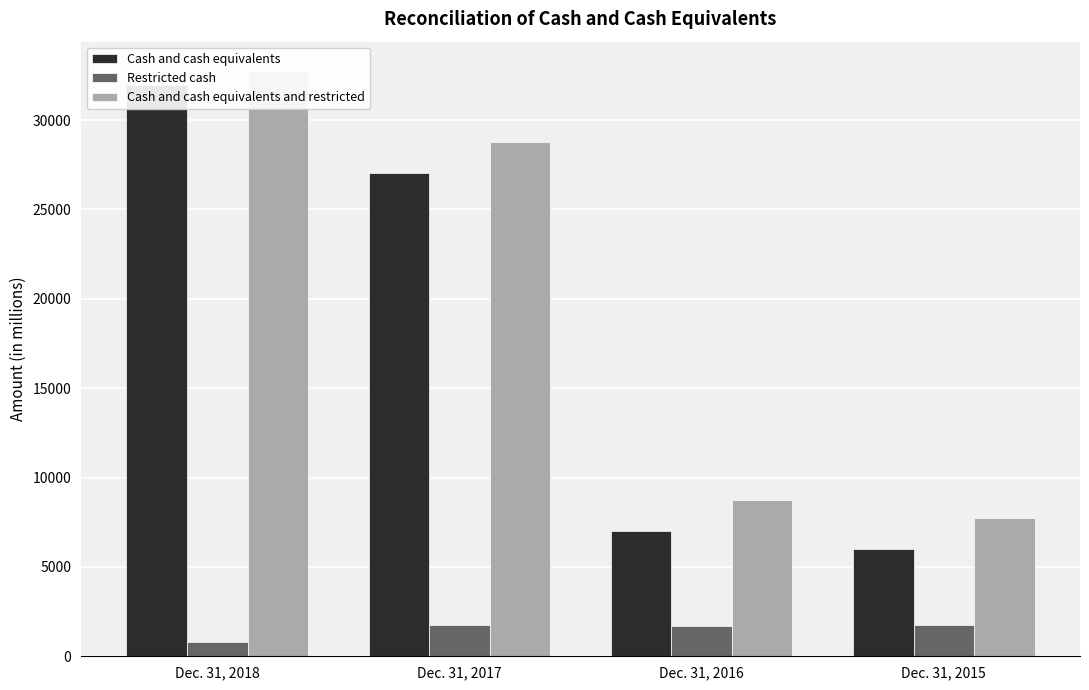

What is the difference between the highest and lowest values at Dec. 31, 2017?

27042